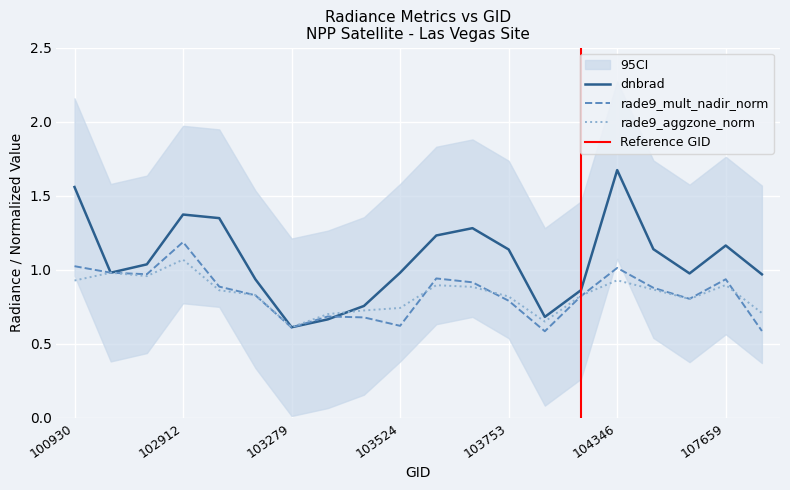

Between which two adjacent categories do dnbrad and rade9_mult_nadir_norm first intersect?

103279 and 103396